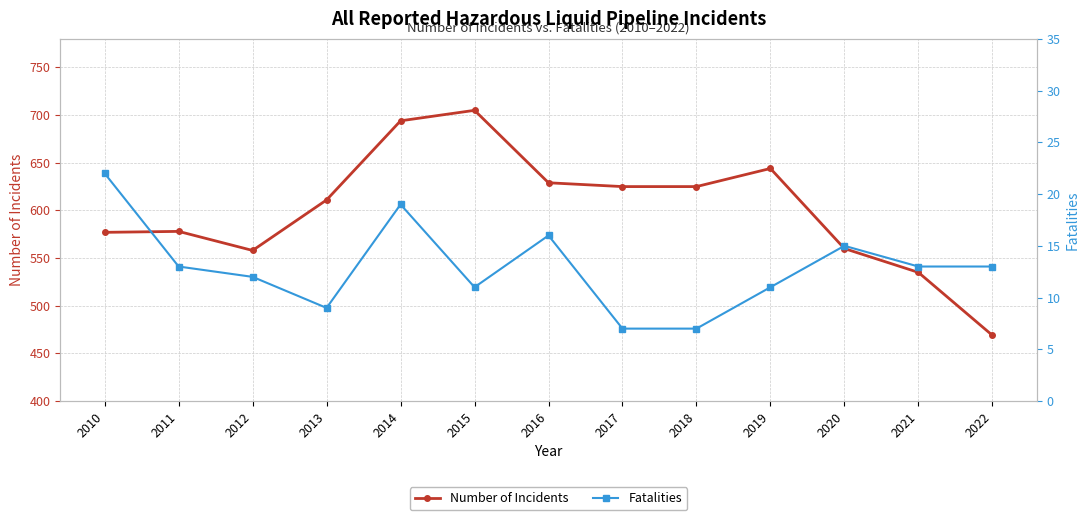

Is it true that Fatalities equals 8 at 2020?

False